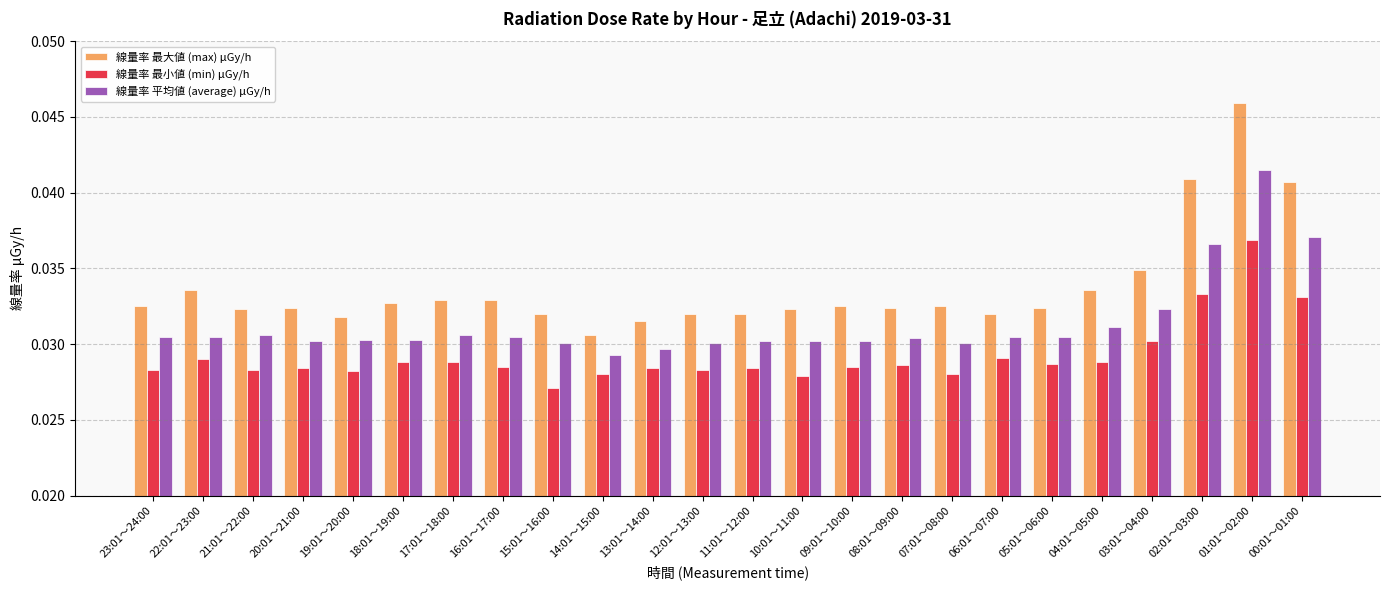

What is the total value across all series at 05:01～06:00?

0.1